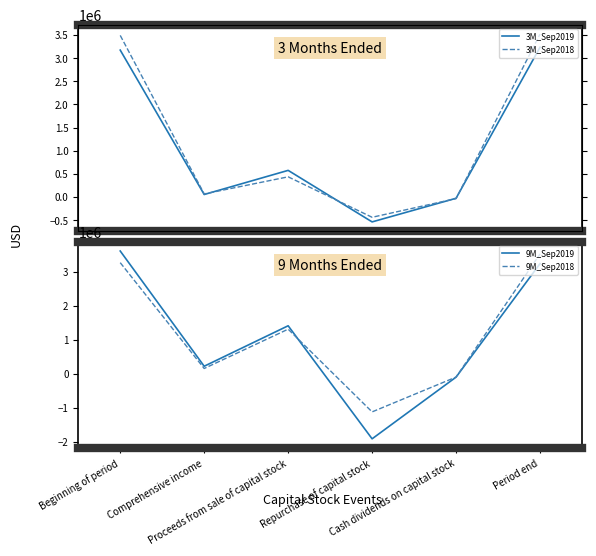

At which category does the chart reach its minimum across all series?

Repurchase of capital stock